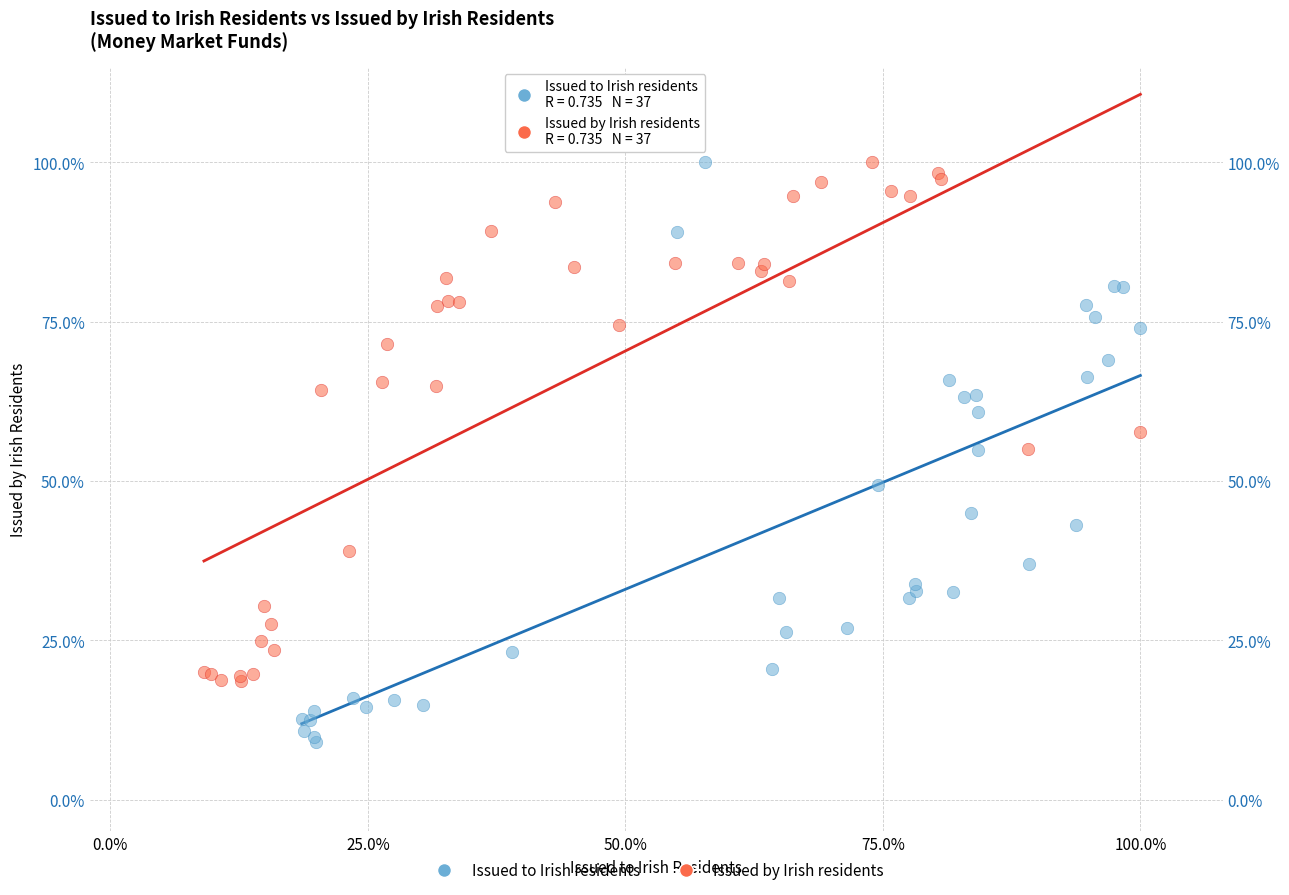

What are all the series names shown in the legend?

Issued to Irish residents, Issued by Irish residents